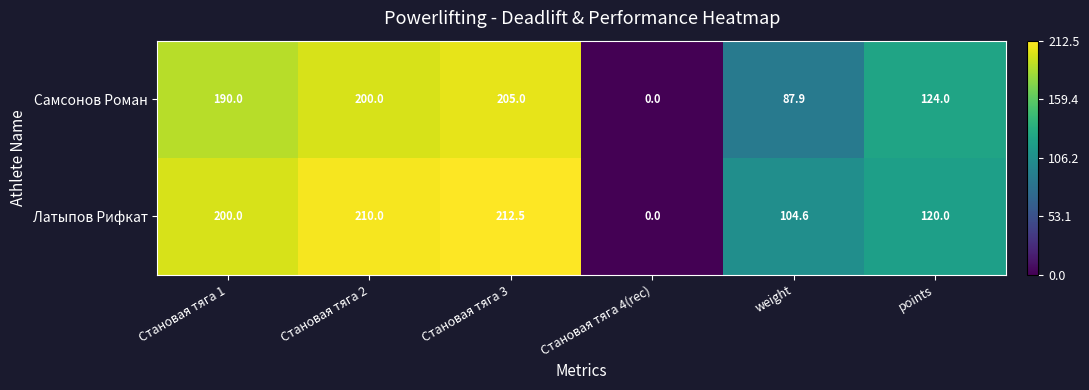

At which category is the sum across all series the highest?

Становая тяга 3